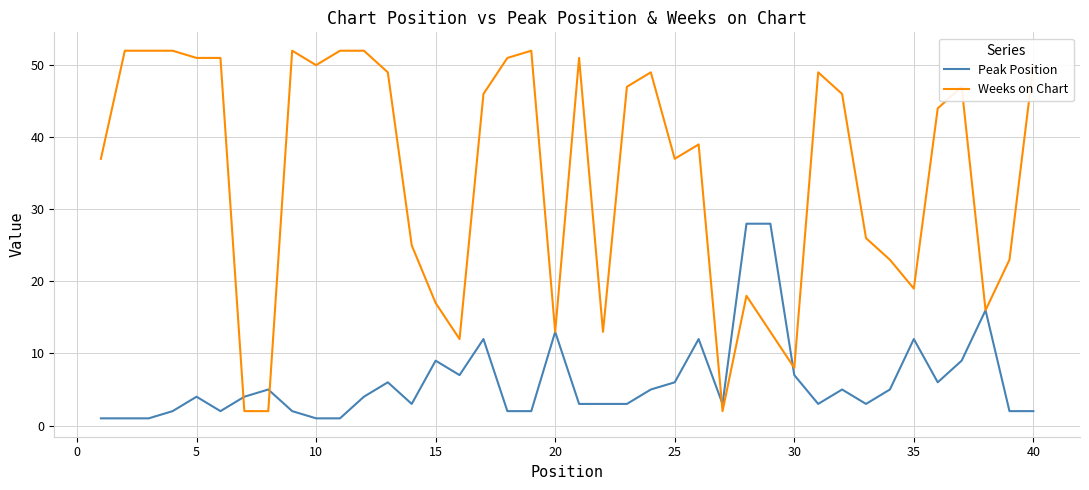

Which series has the largest total across all categories?

Weeks on Chart